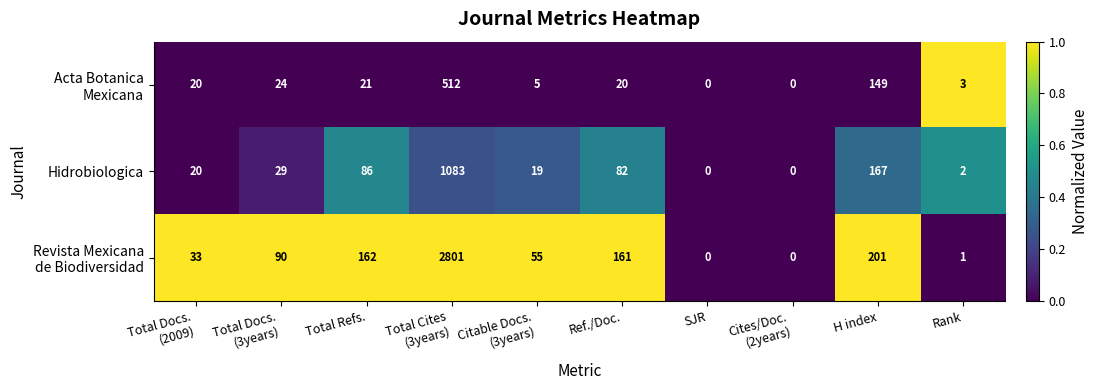

Where is Hidrobiologica nearest to the value 541?

H index